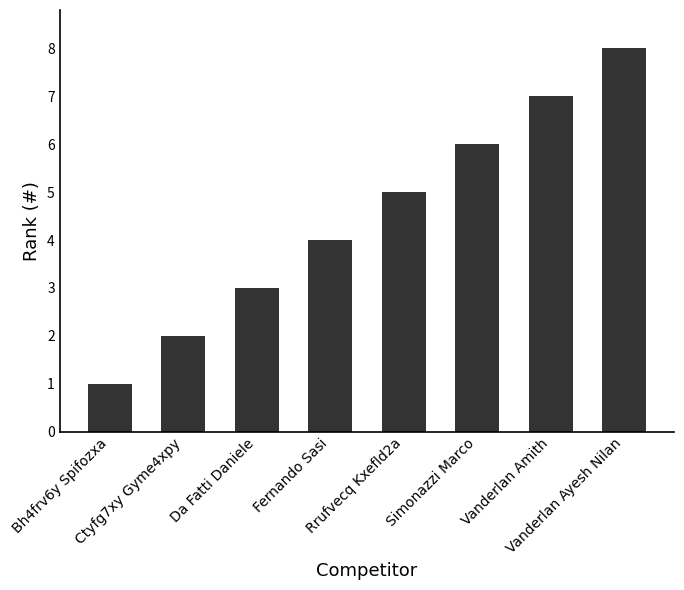

List the labels in order of value, largest first.

Vanderlan Ayesh Nilan, Vanderlan Amith, Simonazzi Marco, Rrufvecq Kxefld2a, Fernando Sasi, Da Fatti Daniele, Ctyfg7xy Gyme4xpy, Bh4frv6y Spifozxa